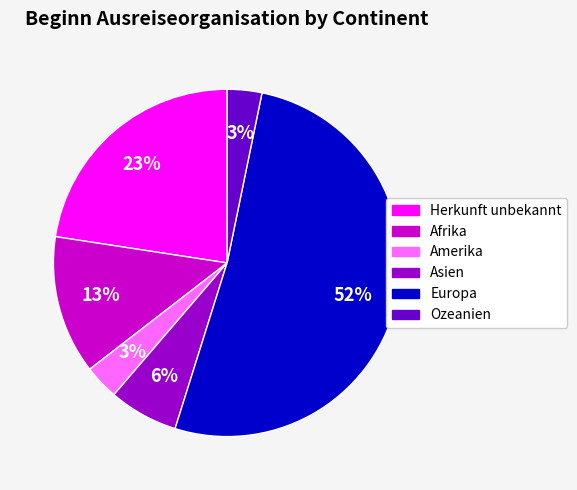

To the nearest percent, what portion does Amerika represent?

3%